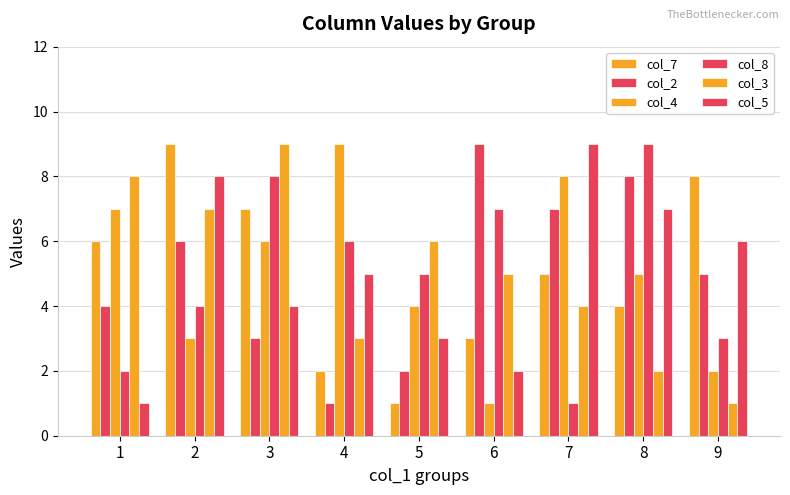

What is the lowest value of the col_3 series?

1